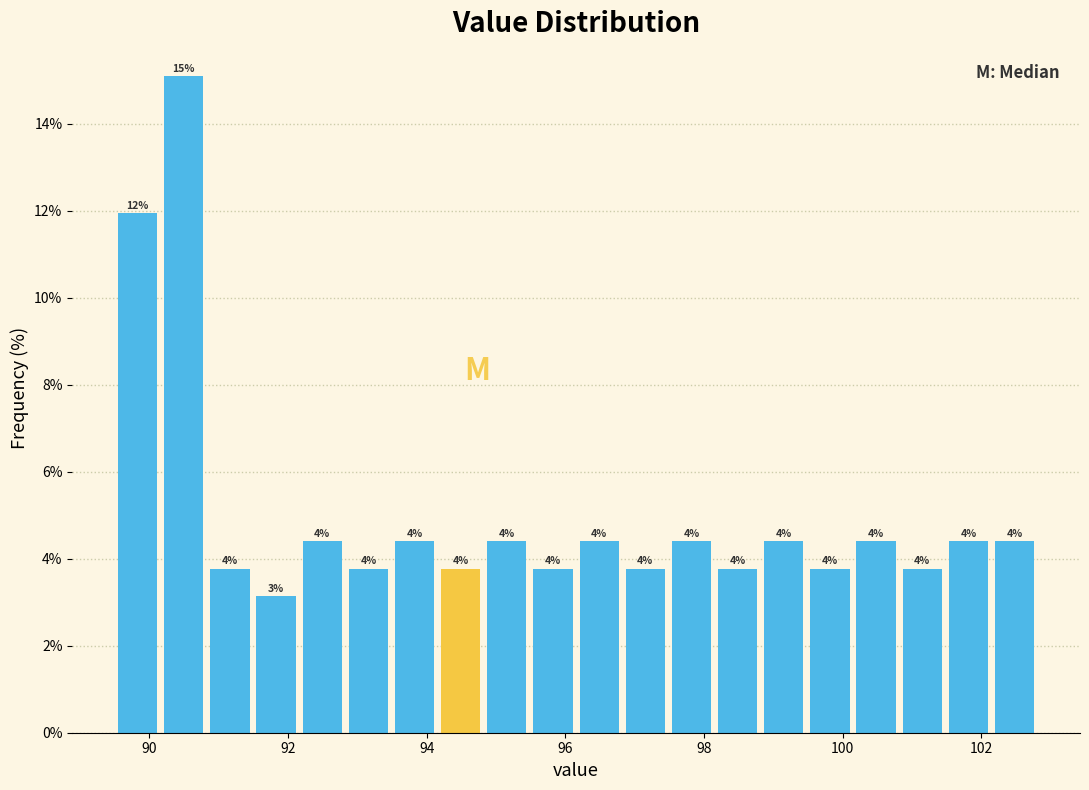

Read against the x-axis, roughly where is the centre of the tallest bar?

90.4